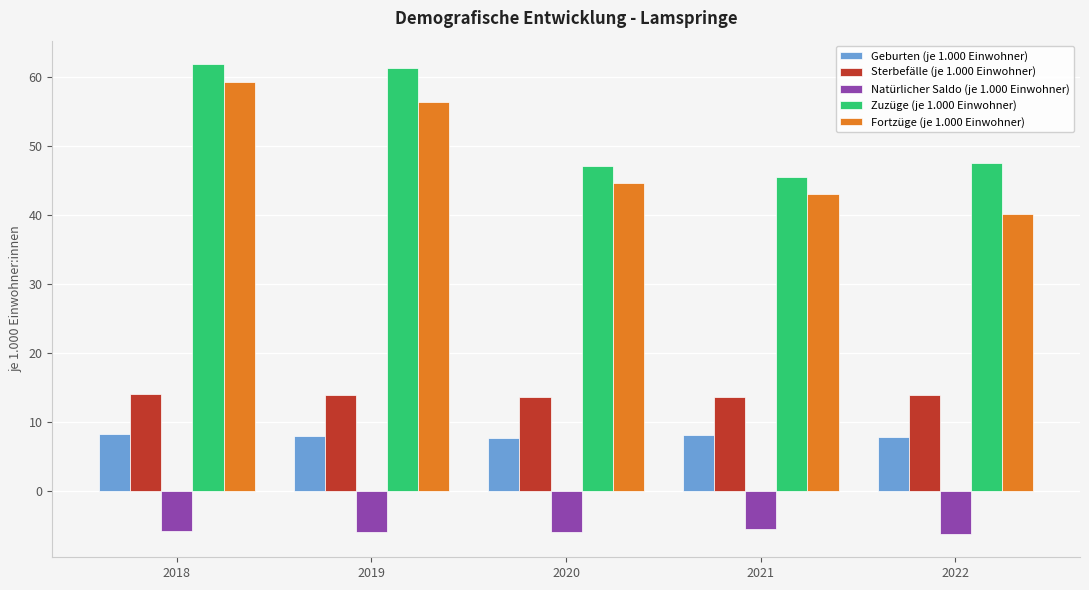

Count the number of data series in this chart.

5